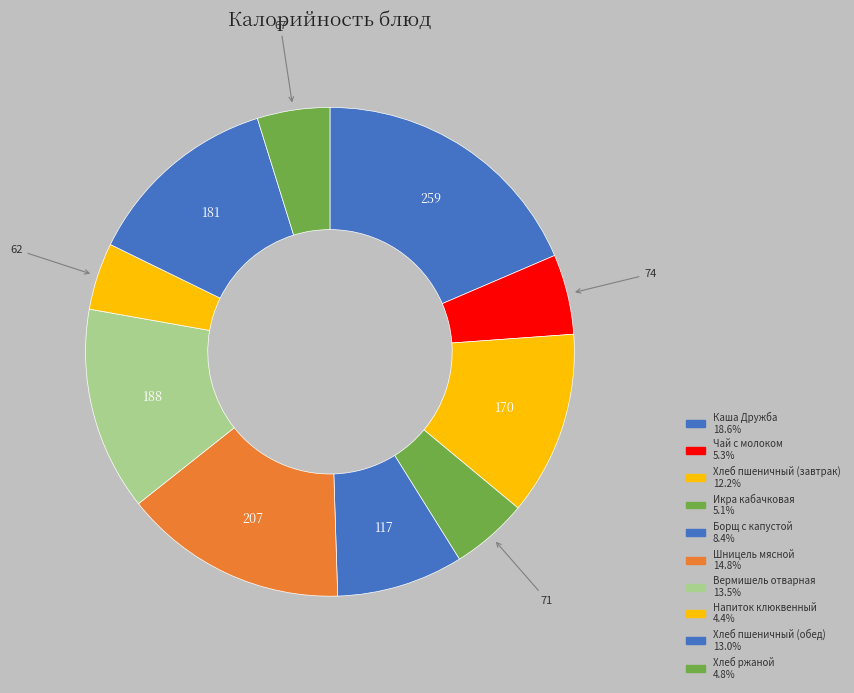

Is the sum of Хлеб пшеничный (обед) and Хлеб ржаной greater than half?

No